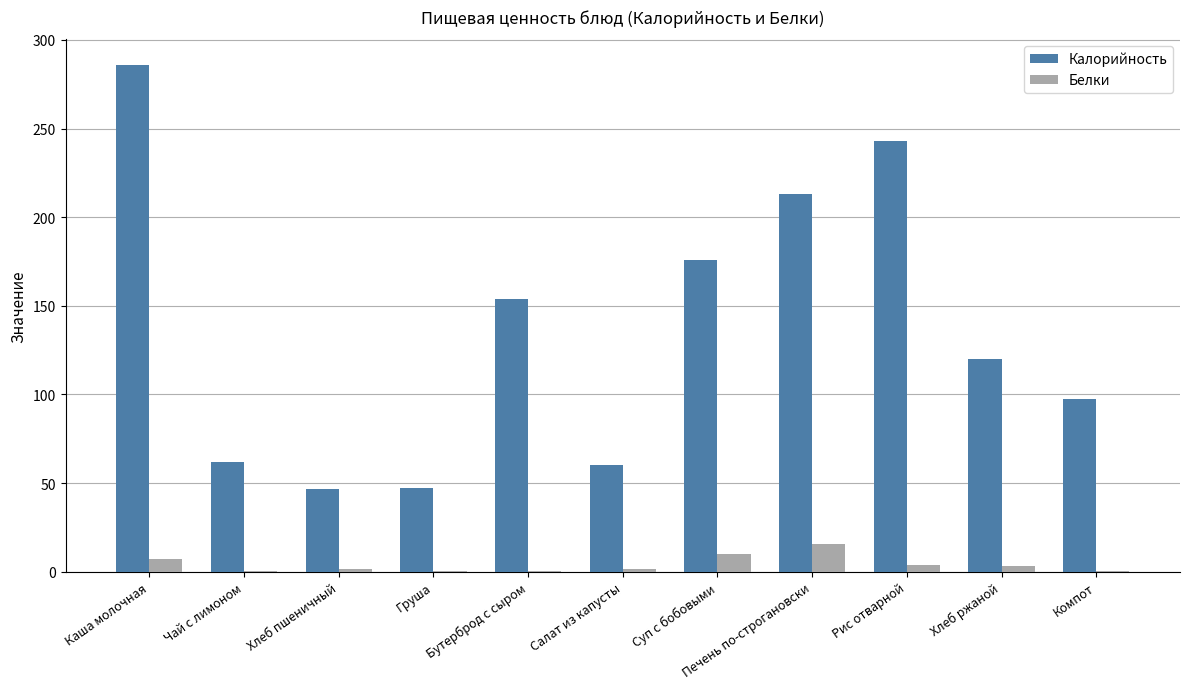

What is the maximum value shown in the chart?

286.0